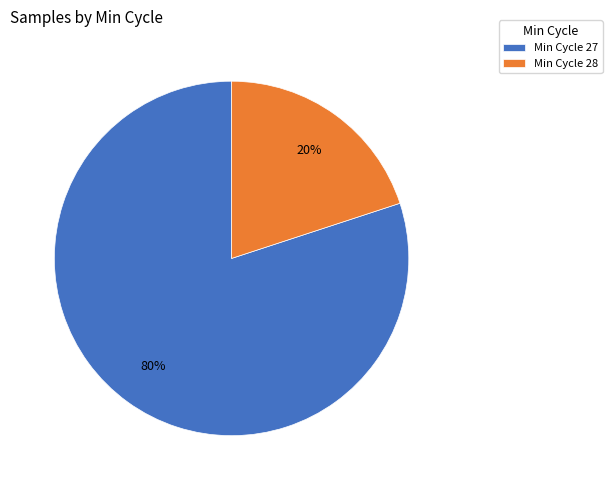

Which slice represents more than half of the pie?

Min Cycle 27